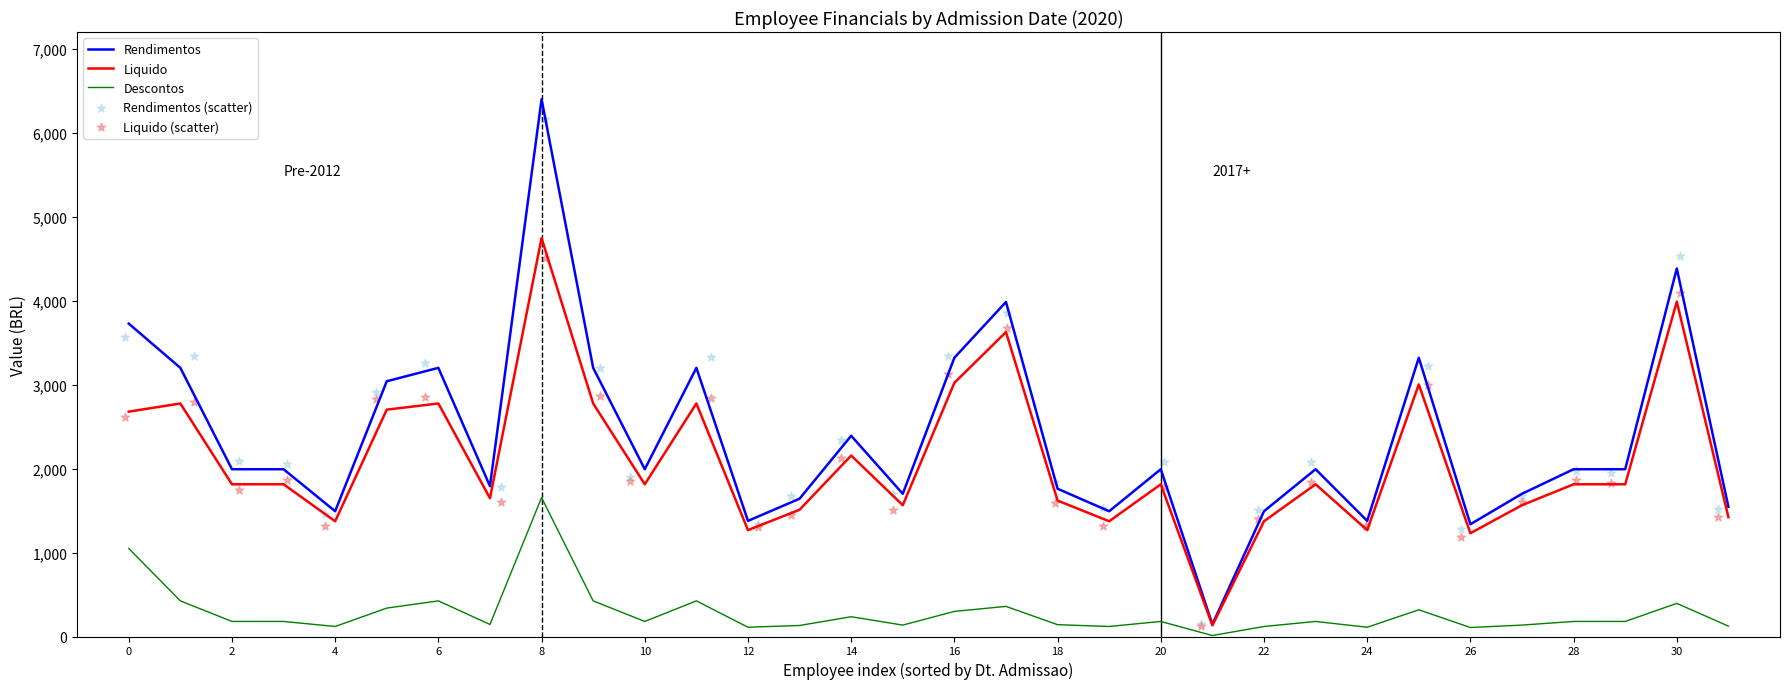

Which series has the widest spread of Y values?

Rendimentos